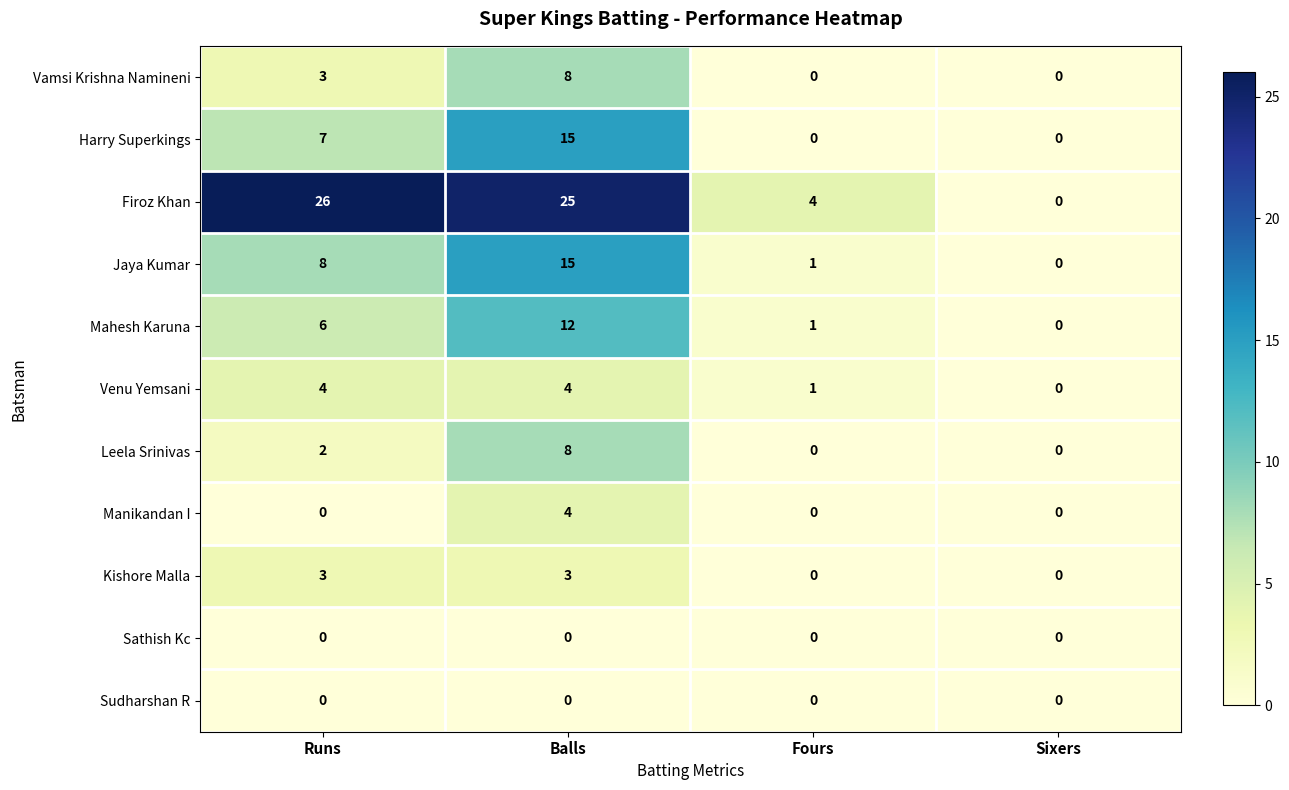

What is the difference between the second highest and second lowest values in the Kishore Malla series?

3